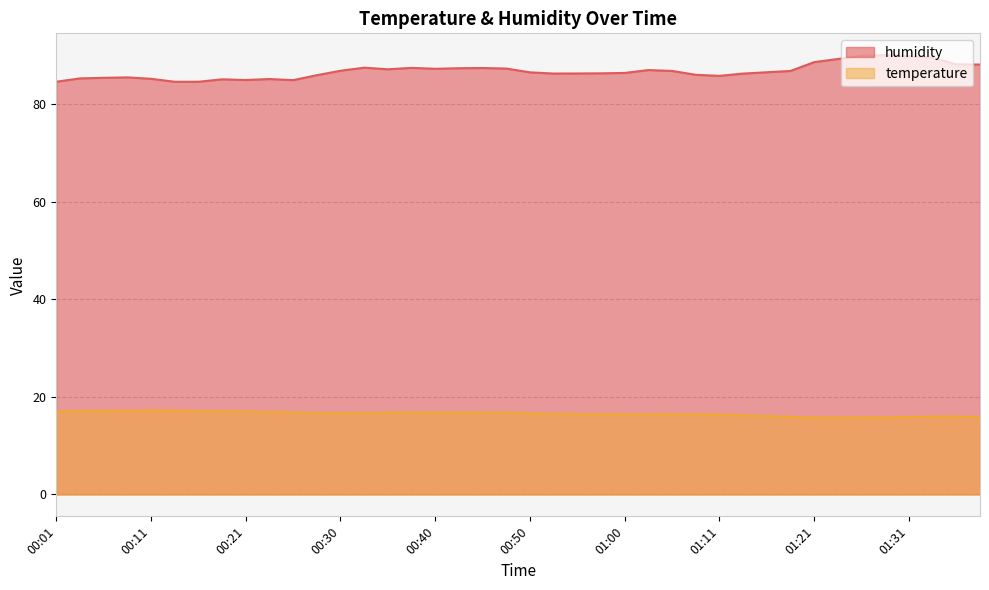

What are all the series names shown in the legend?

humidity, temperature